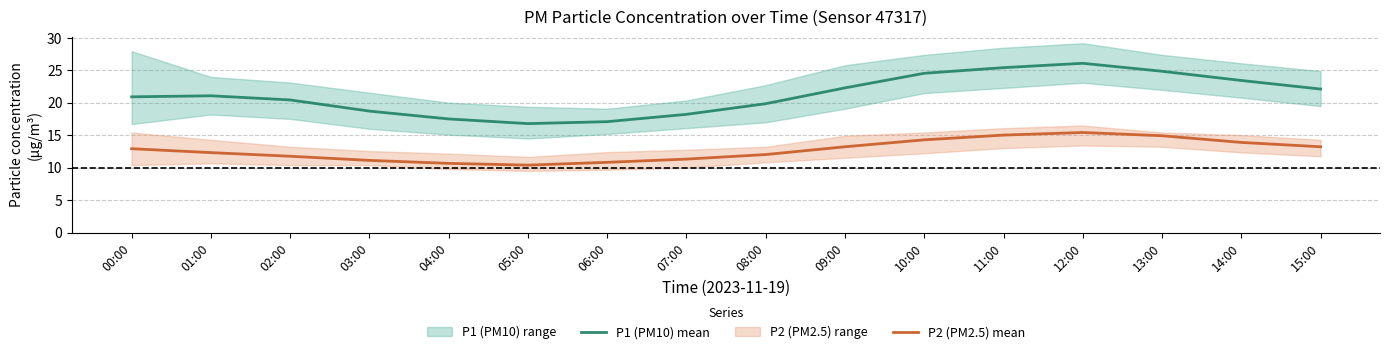

Where is P2 (PM2.5) mean nearest to the value 12?

08:00